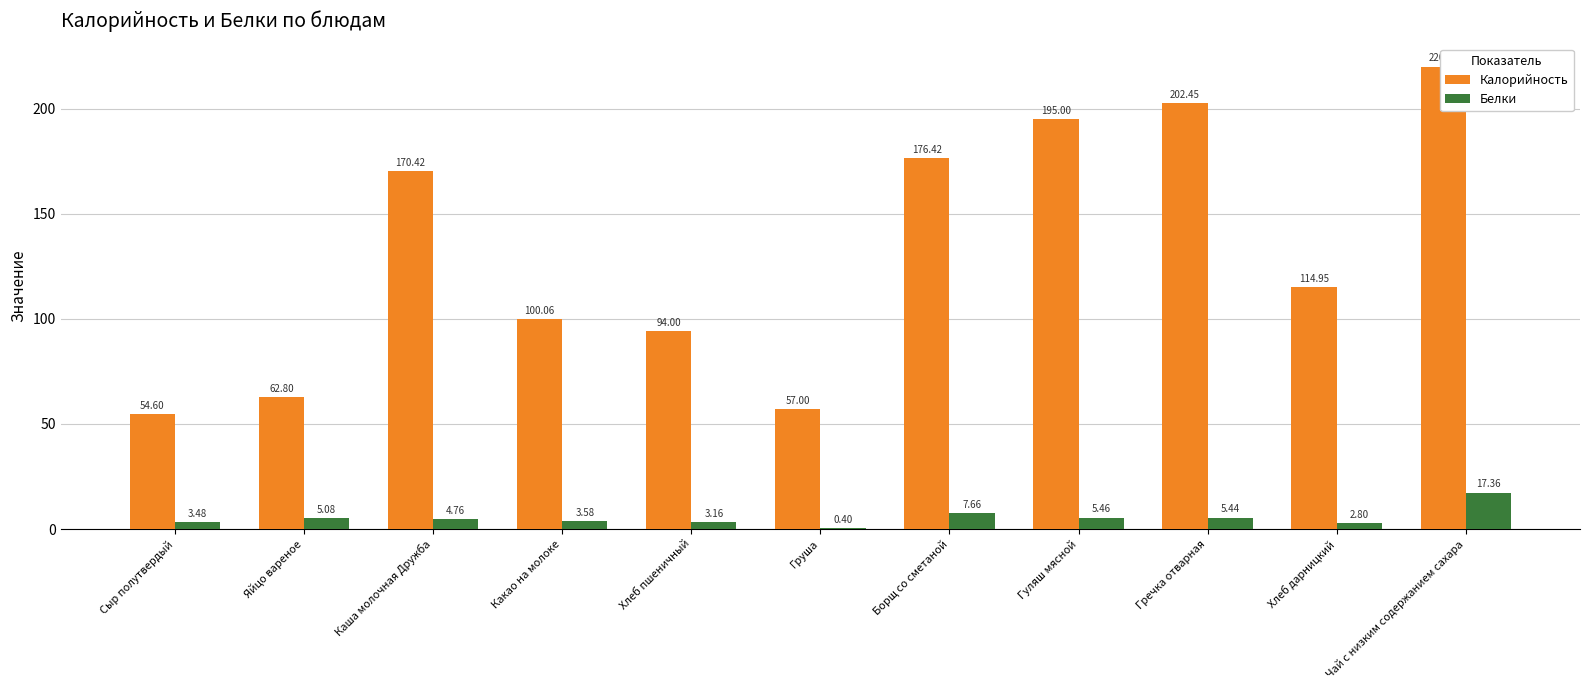

What is the average value of the Калорийность series?

131.6